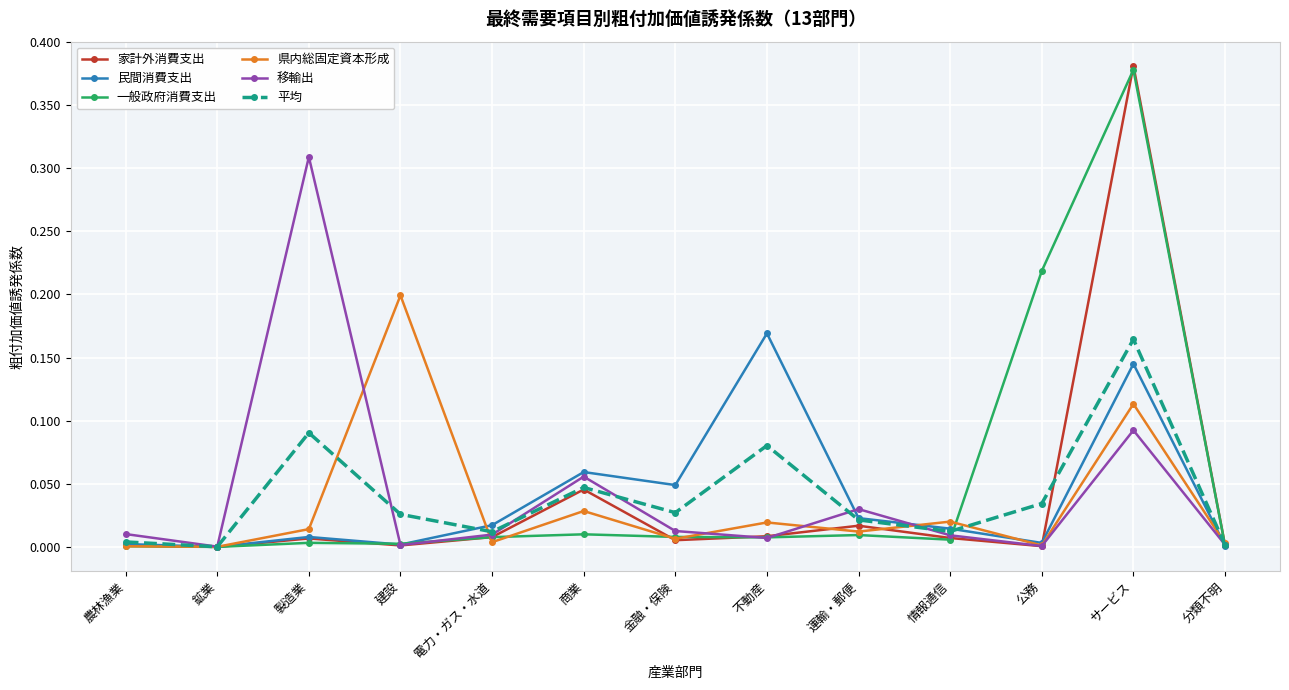

At which category does 移輸出 reach its first local peak?

製造業